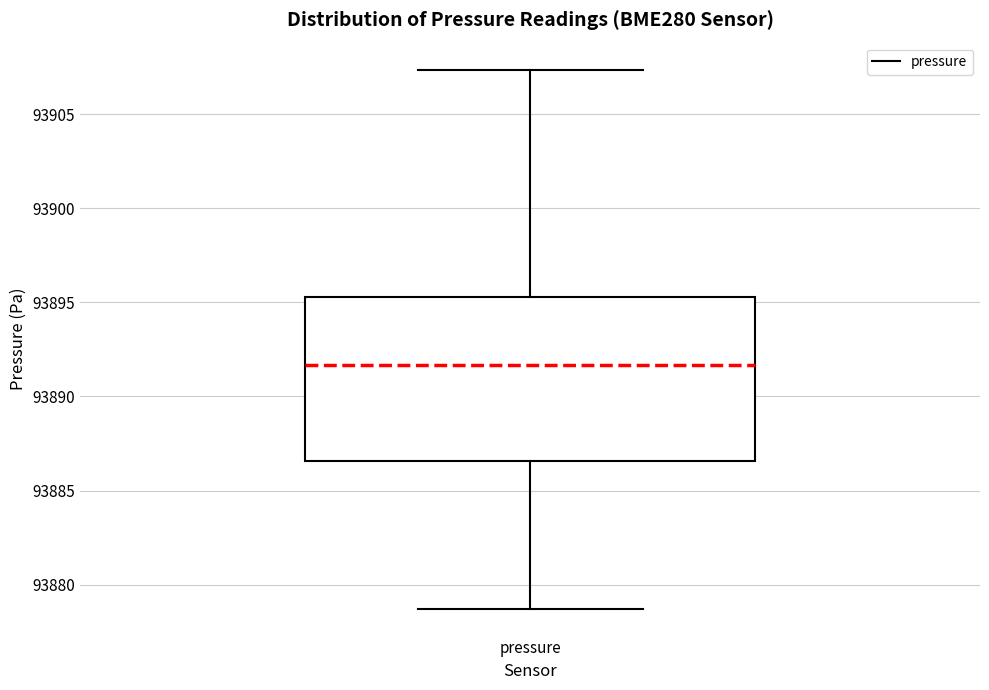

Where is the lower edge of the box for pressure on the y-axis? The values are not printed on the chart, so give them approximately, as read against the axis.

93886.5